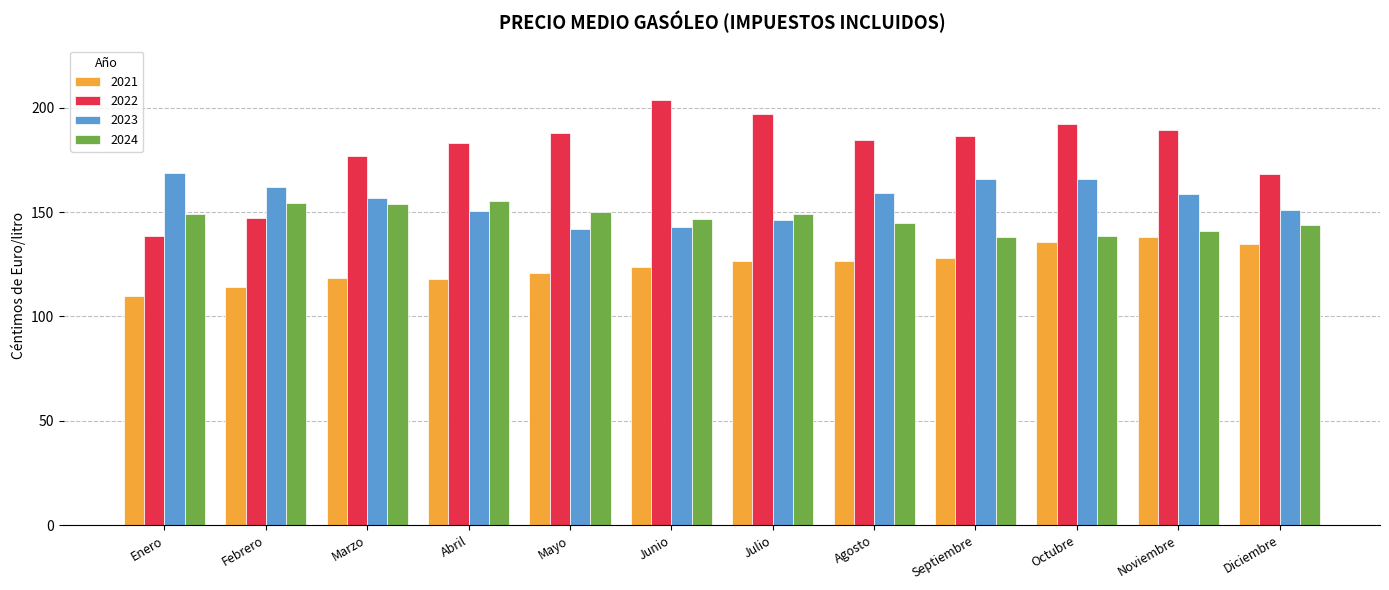

What is the minimum value for 2024?

138.2